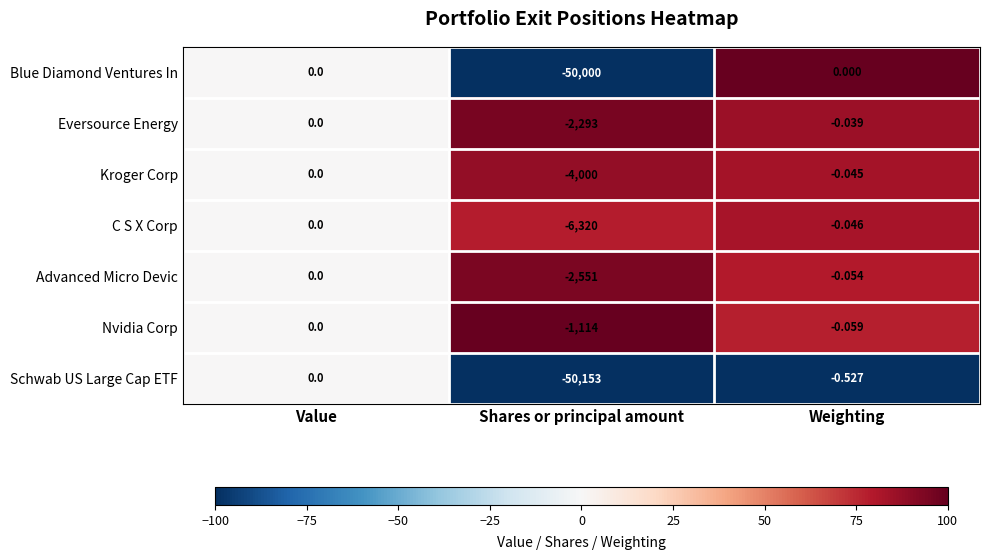

At which label is Advanced Micro Devic closest to -1275?

Weighting